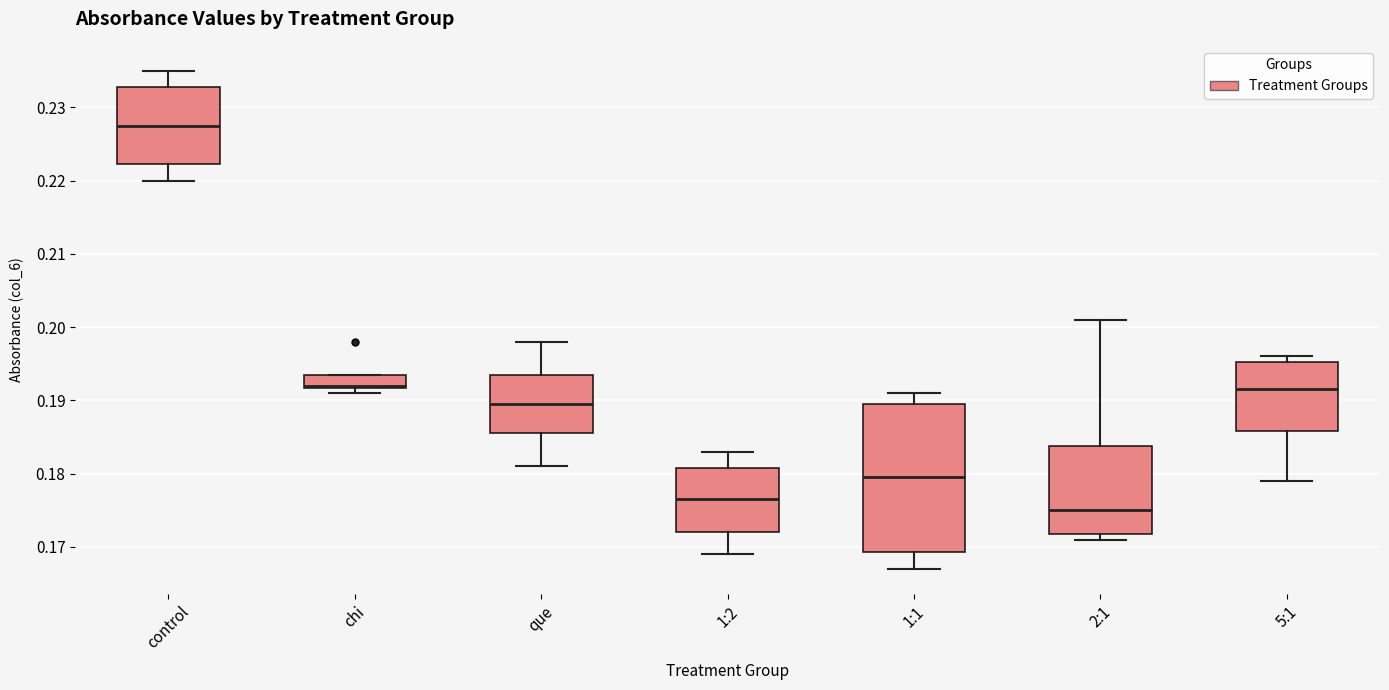

Where is the upper edge of the box for chi on the y-axis? The values are not printed on the chart, so give them approximately, as read against the axis.

0.194